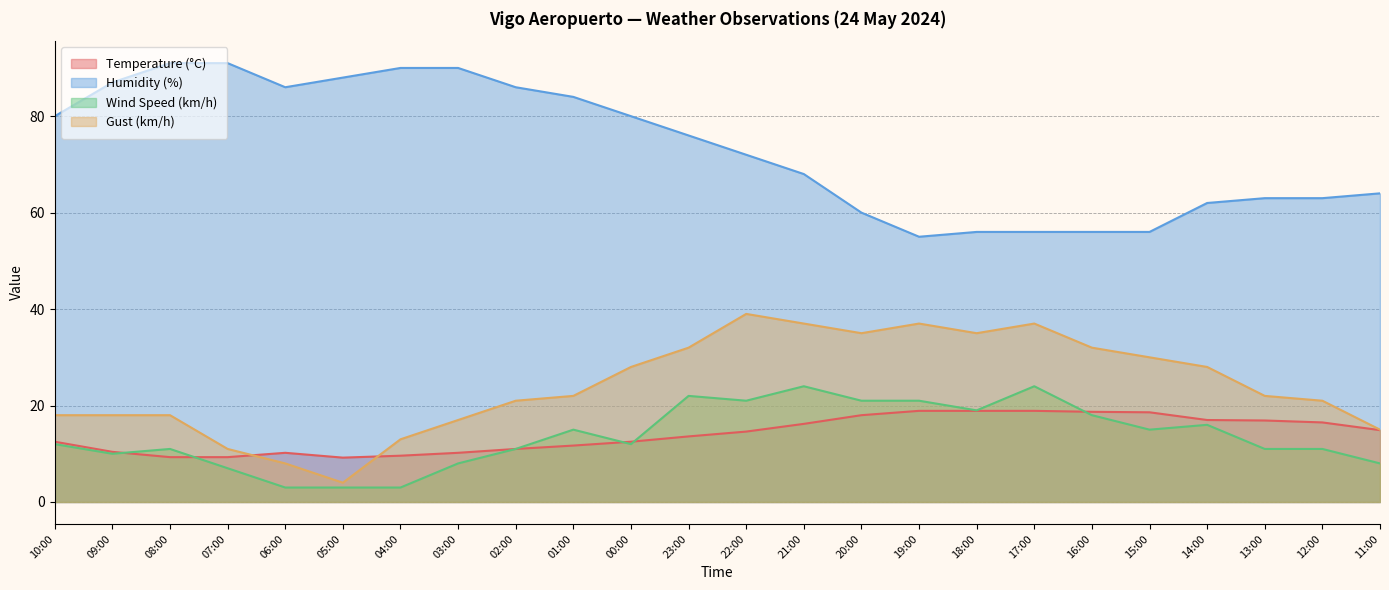

What is the smallest value displayed?

3.0